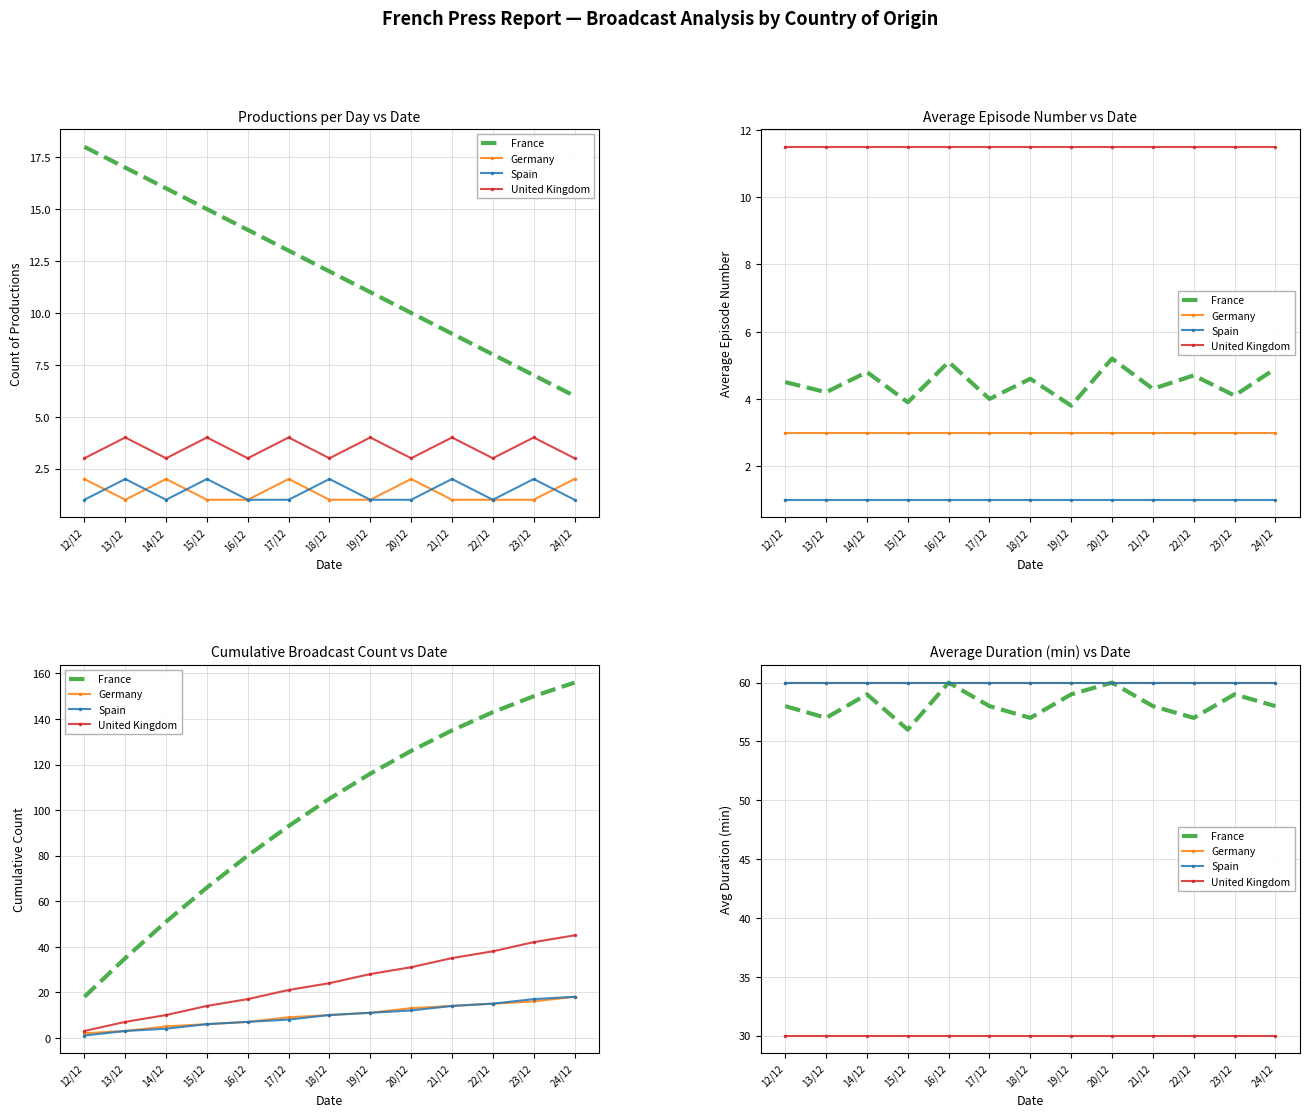

At which category is the sum across all series the highest?

16/12